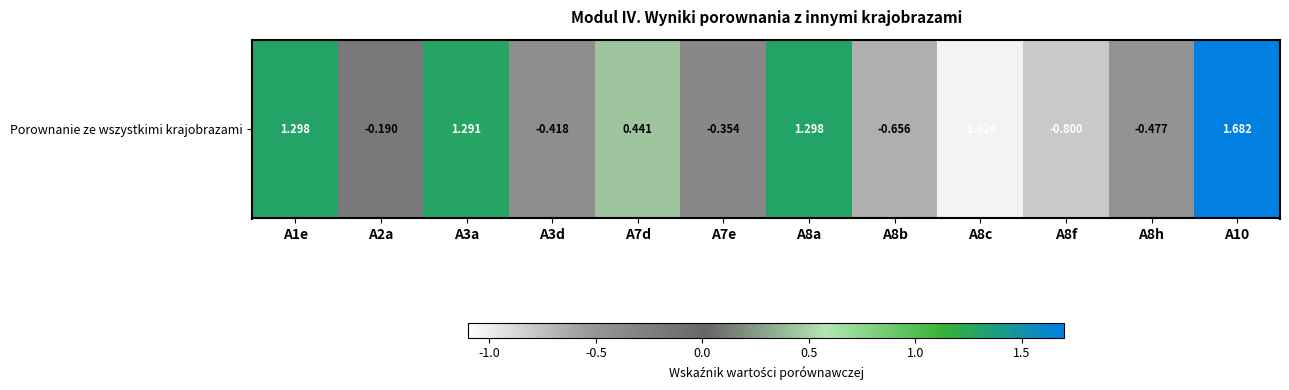

What is the change in value from A1e to A10?

+0.4